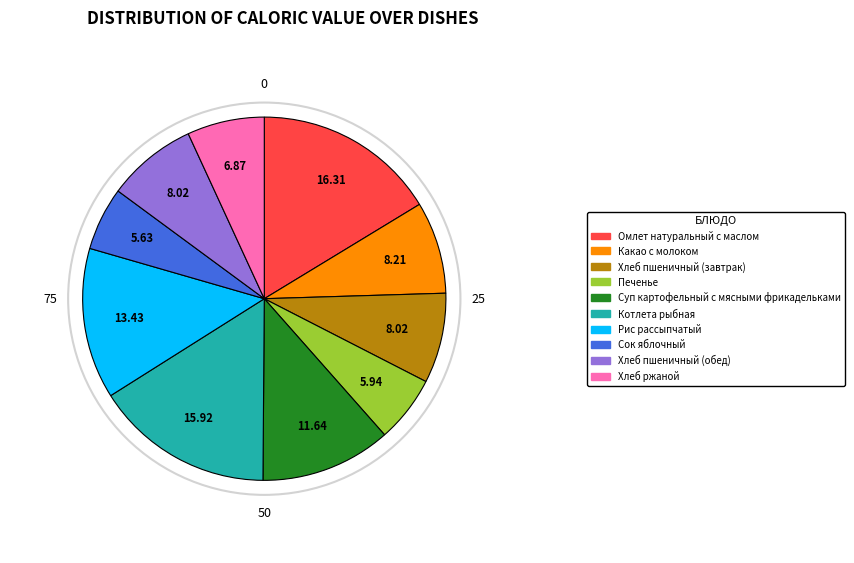

Count the number of slices in the pie.

10